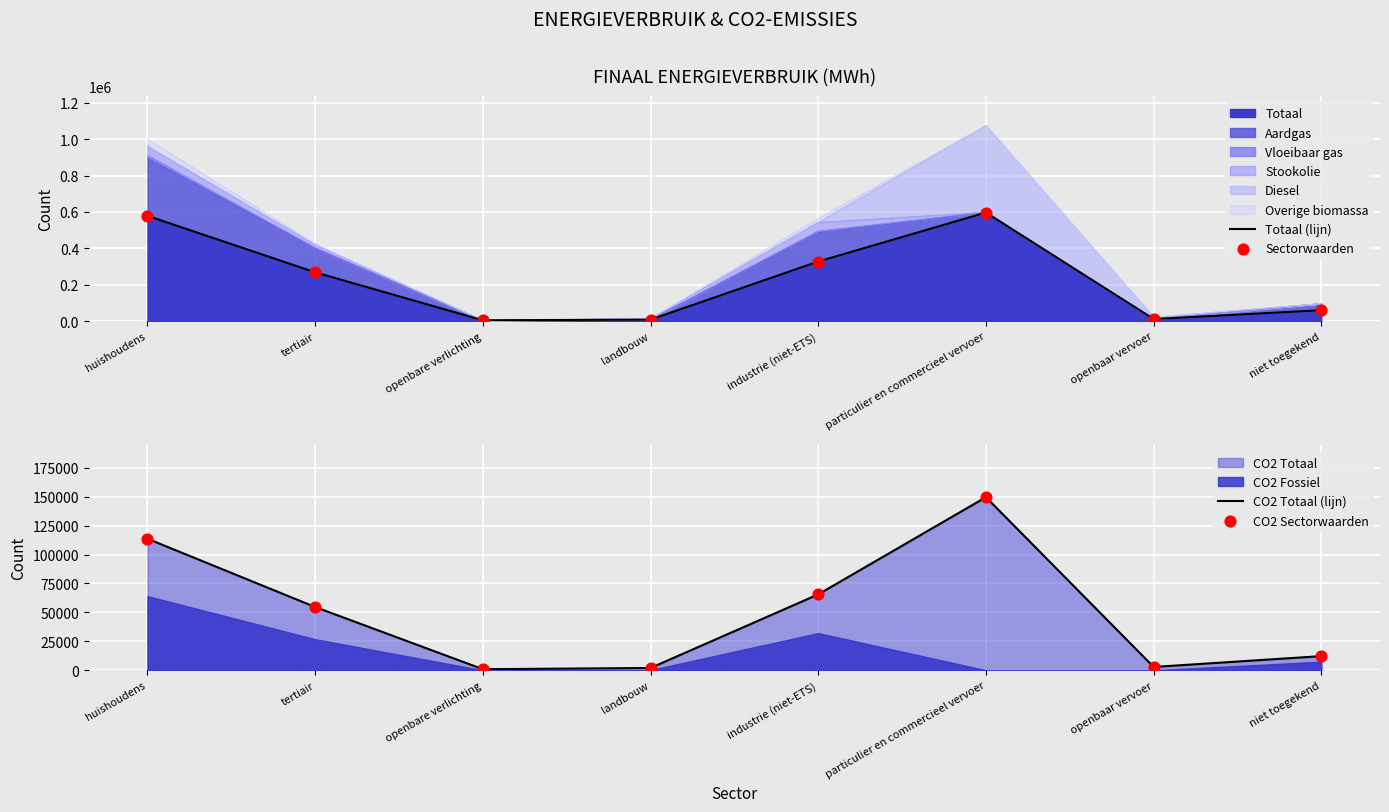

Is the value of CO2 Sectorwaarden at openbaar vervoer greater than the value of Sectorwaarden at particulier en commercieel vervoer?

No